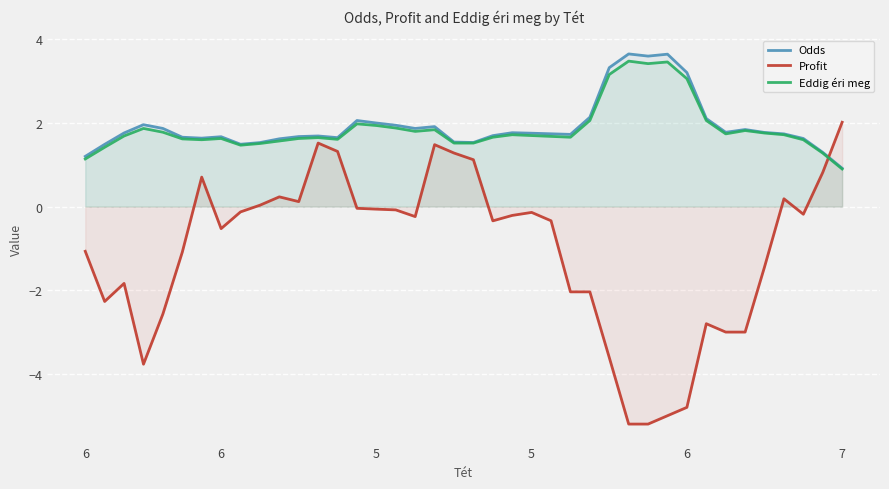

Does the chart display data point markers on the line(s)?

No